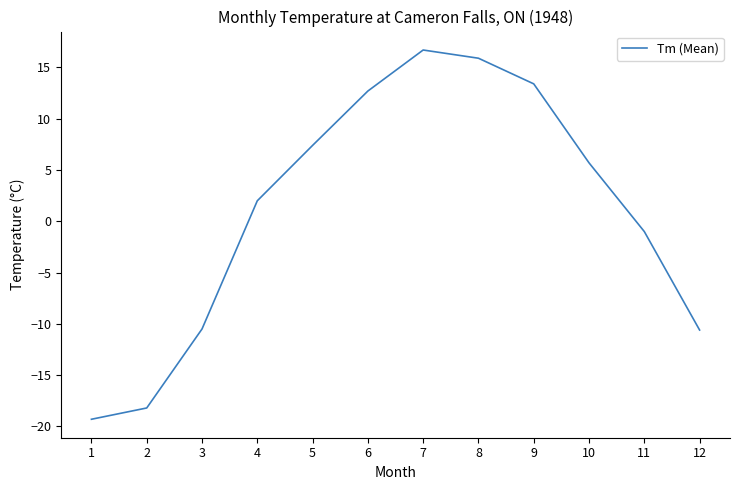

What is the minimum value shown in the chart?

-19.3